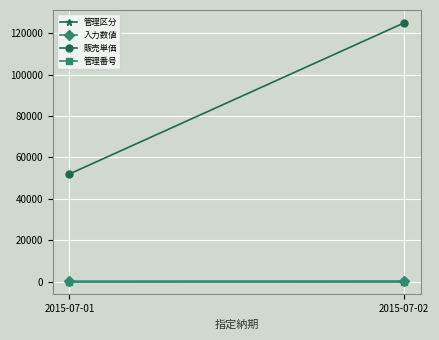

What are all the series names shown in the legend?

管理区分, 入力数値, 販売単価, 管理番号